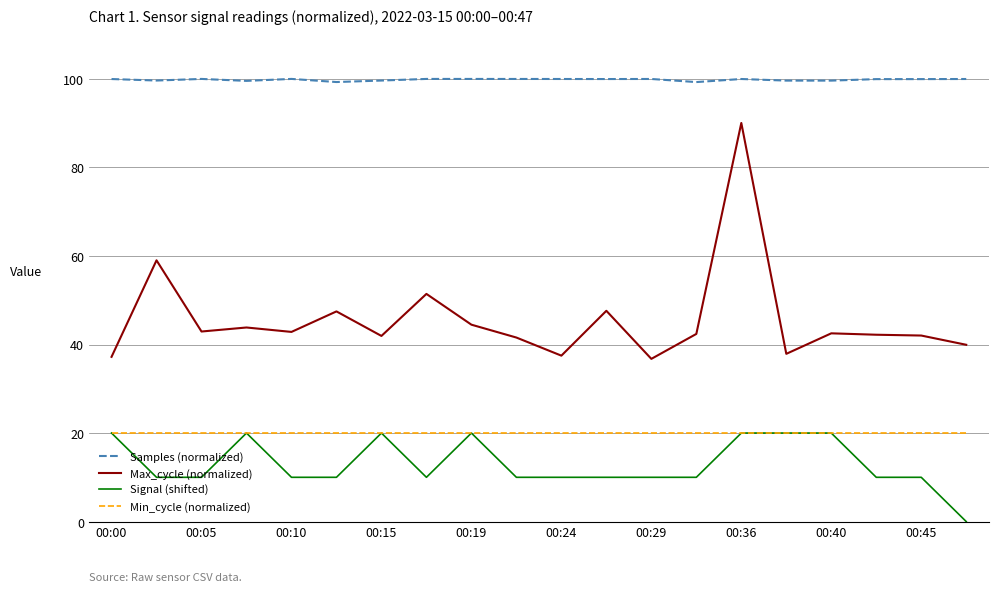

What is the lowest value of the Samples (normalized) series?

99.3